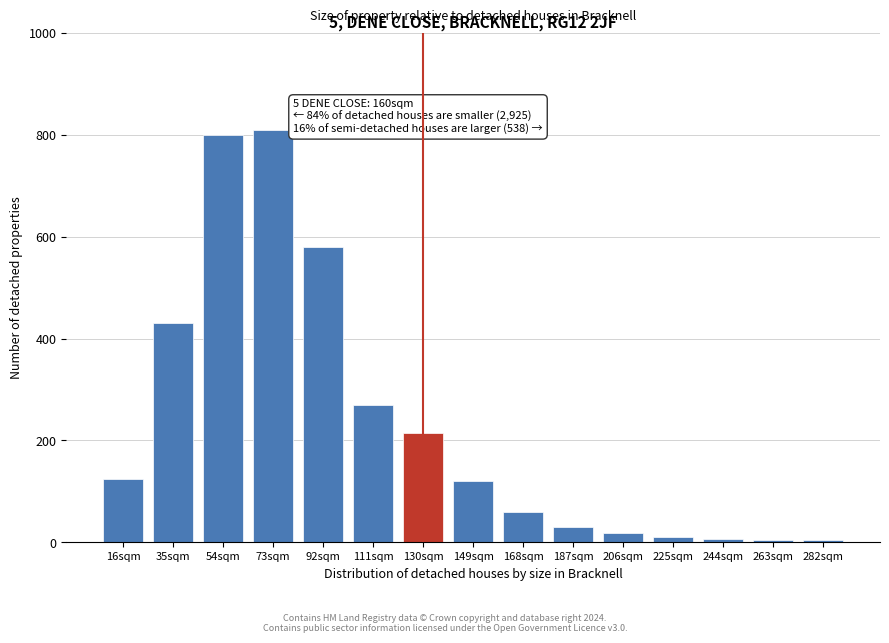

The value at 111sqm is 270. True or false?

True